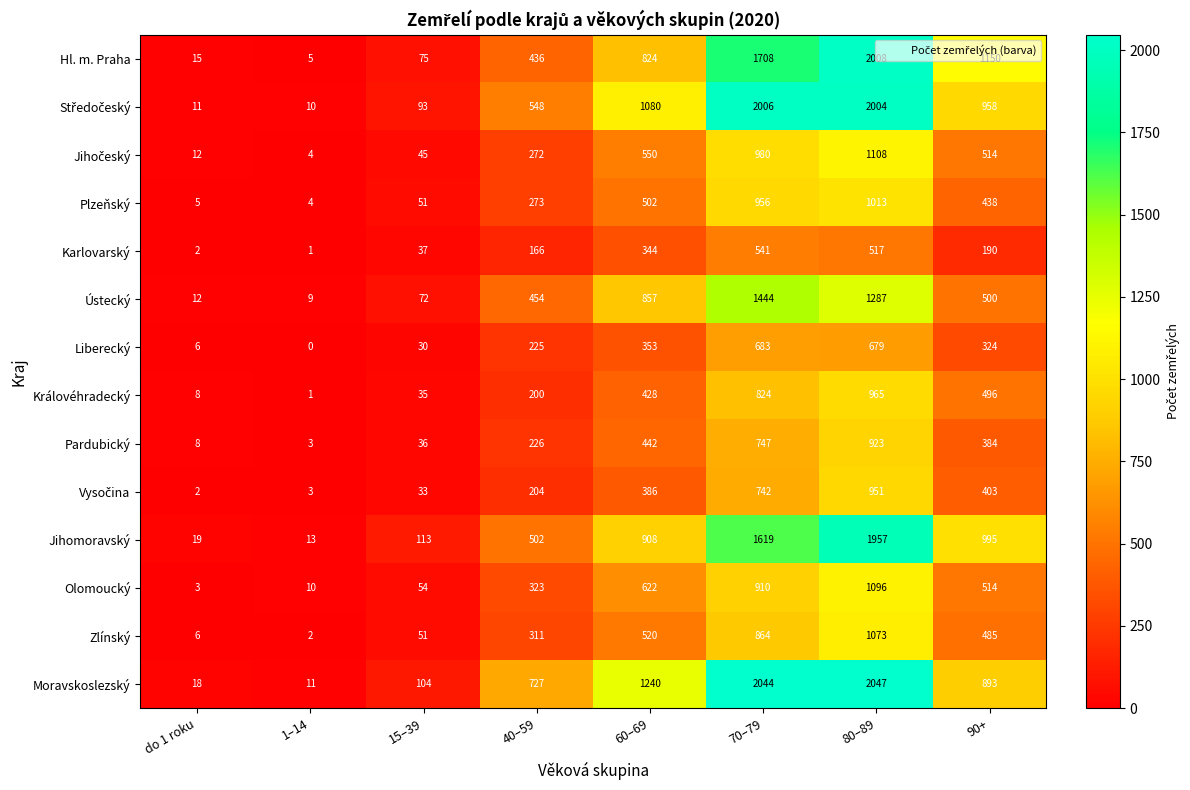

At which category does the chart reach its minimum across all series?

1–14